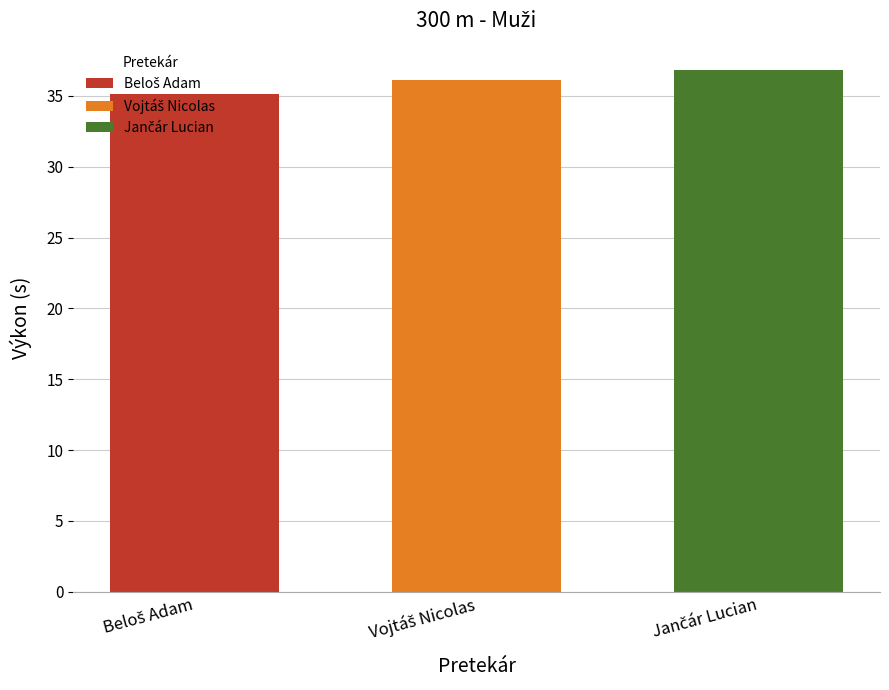

What is the smallest value displayed?

35.2